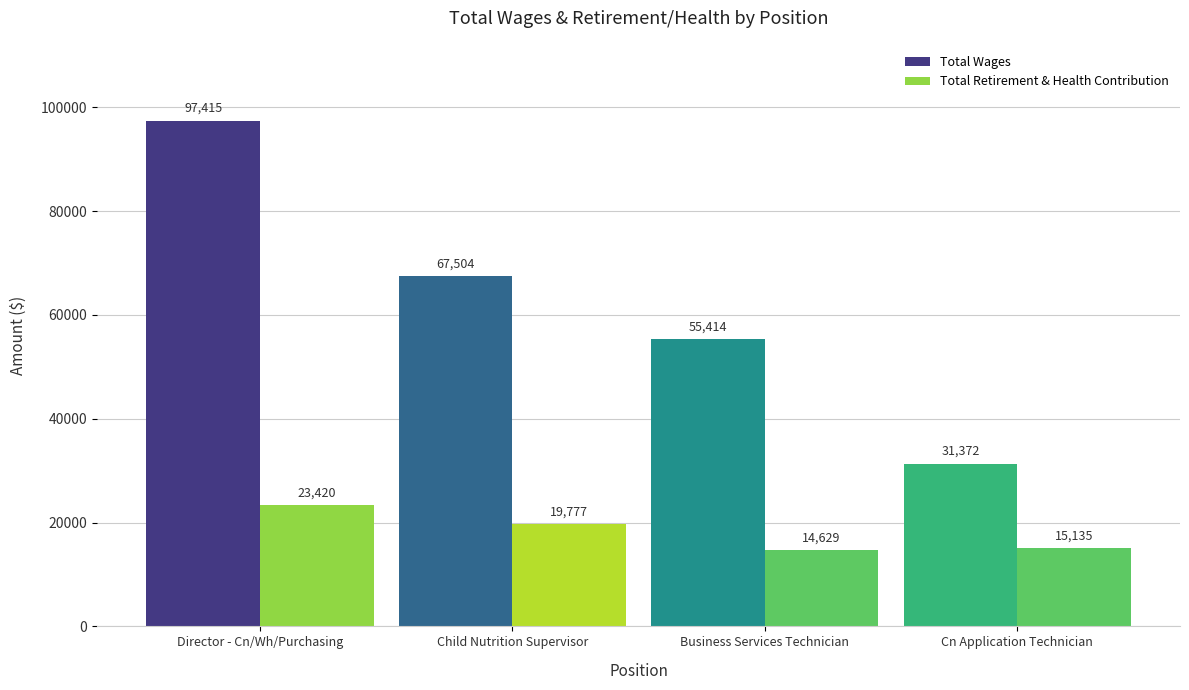

What is the highest value of the Total Wages series?

97415